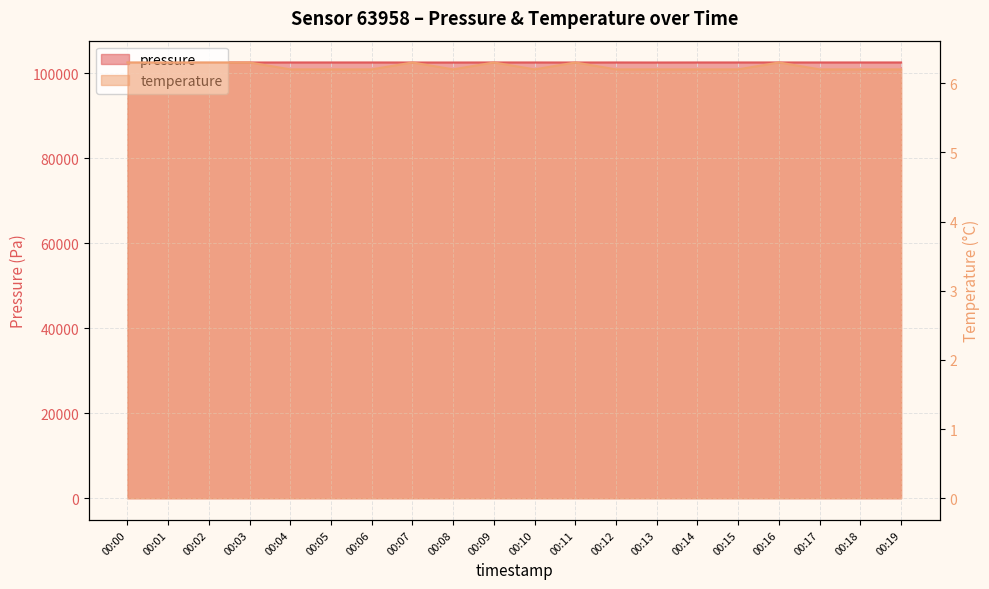

How many lines are shown in the chart?

2